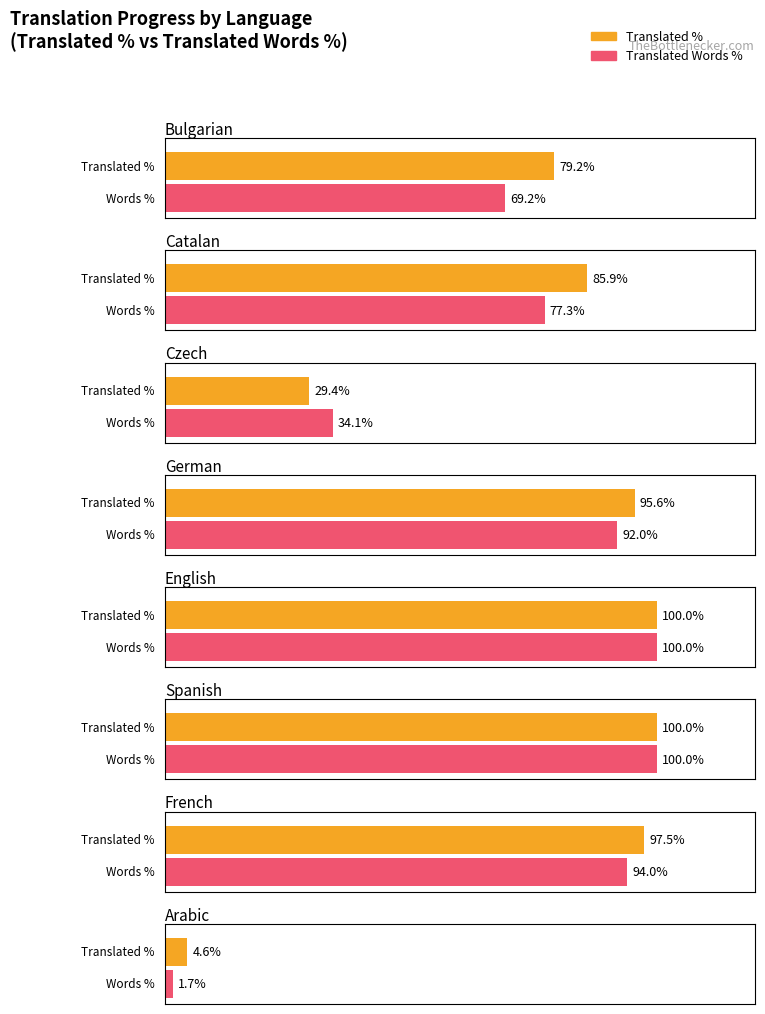

At Arabic, list the series in order from largest to smallest.

translated_percent, translated_words_percent